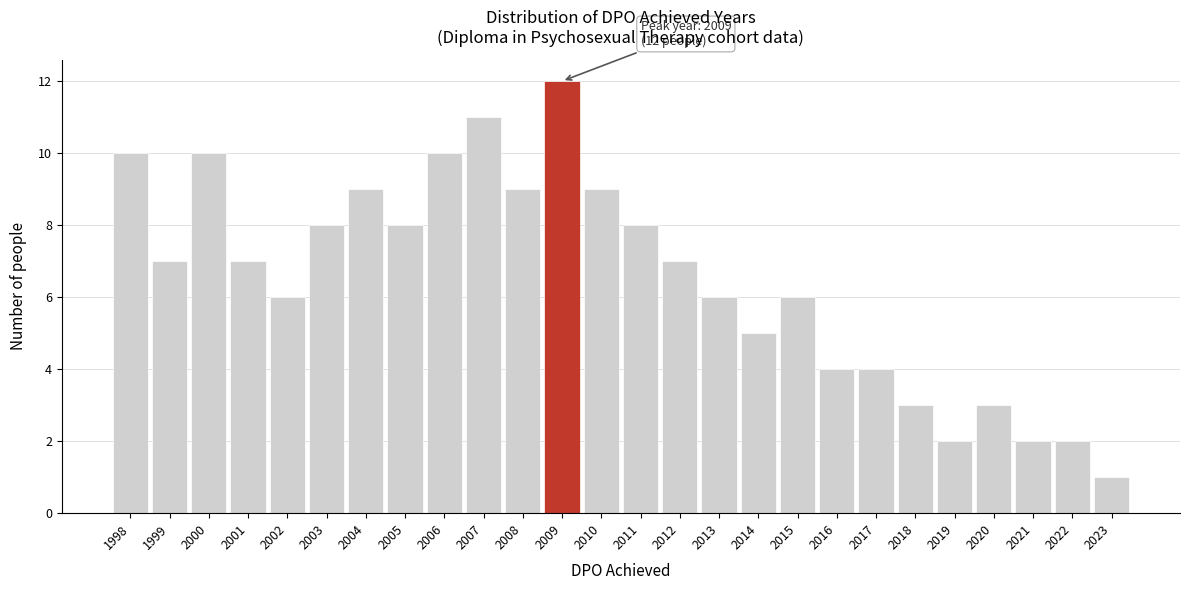

Over which range of the x-axis is the bar tallest?

2008.5 to 2009.5